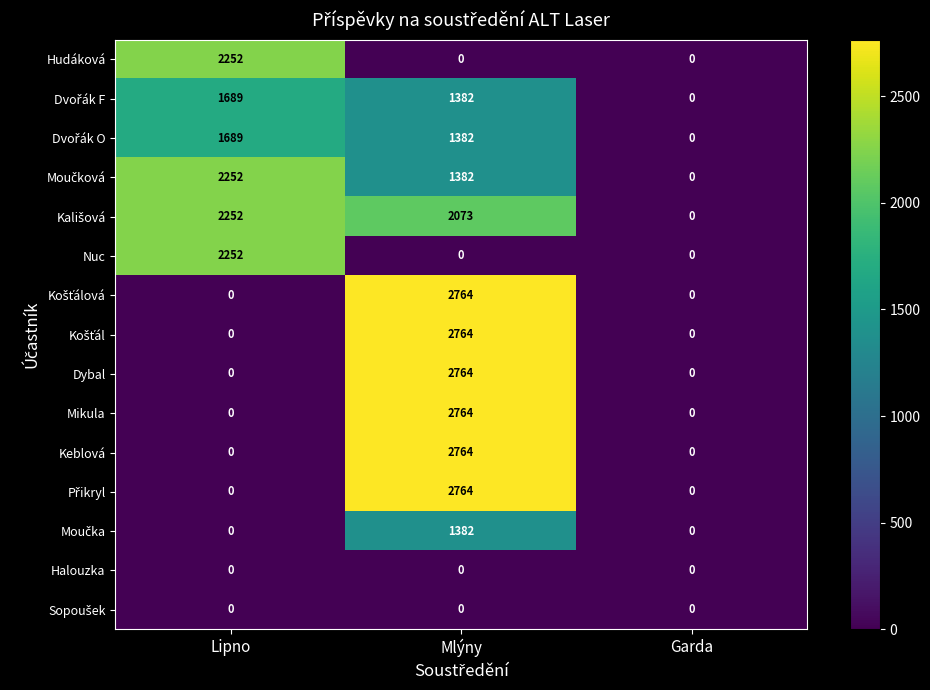

The Keblová series shows 573 at Mlýny. True or false?

False